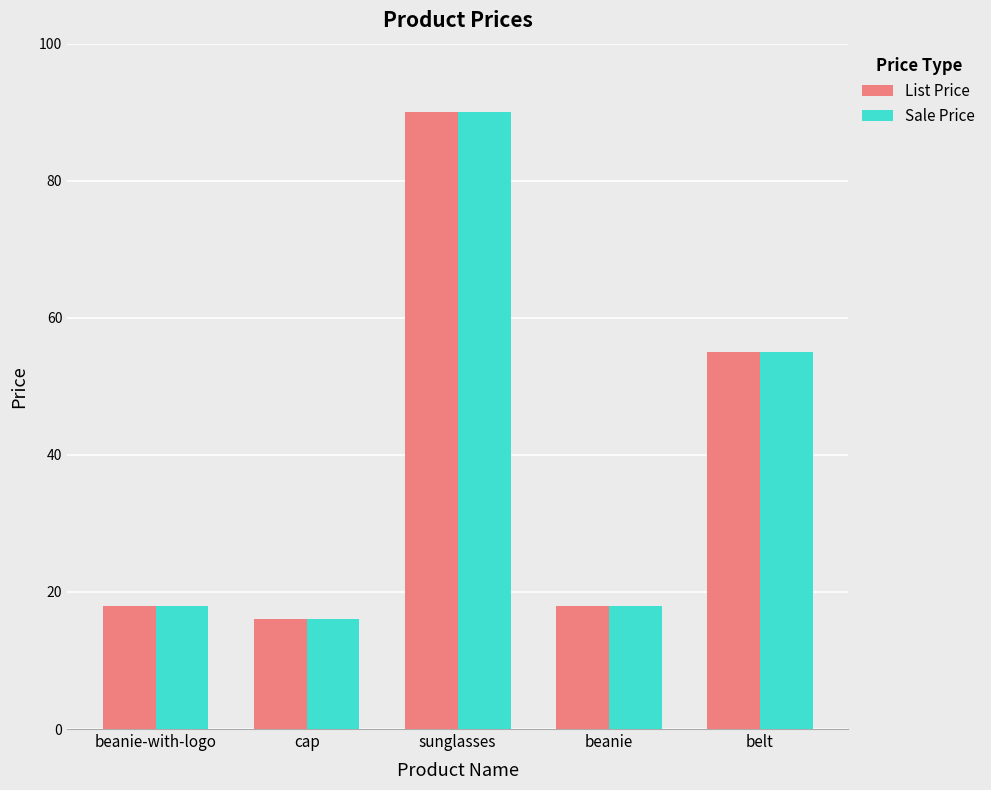

True or false: List Price has a value of 8 at beanie.

False